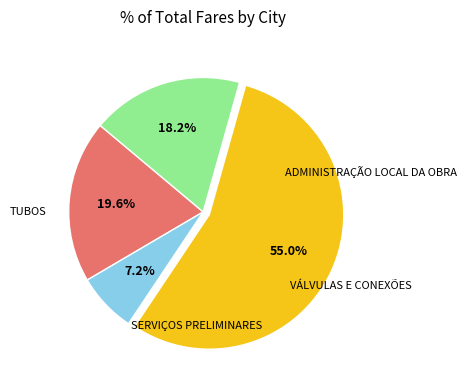

Is there any slice that represents more than half of the pie?

Yes